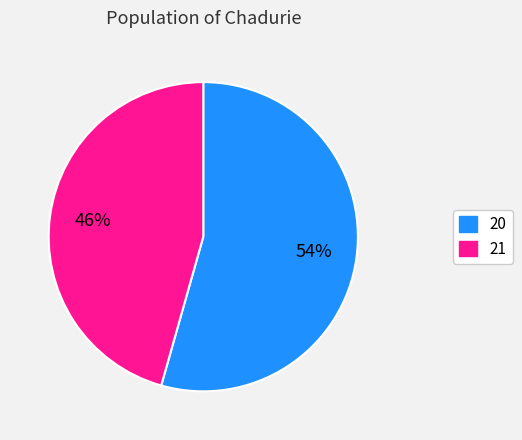

Which has a higher value, 21 or 20?

20